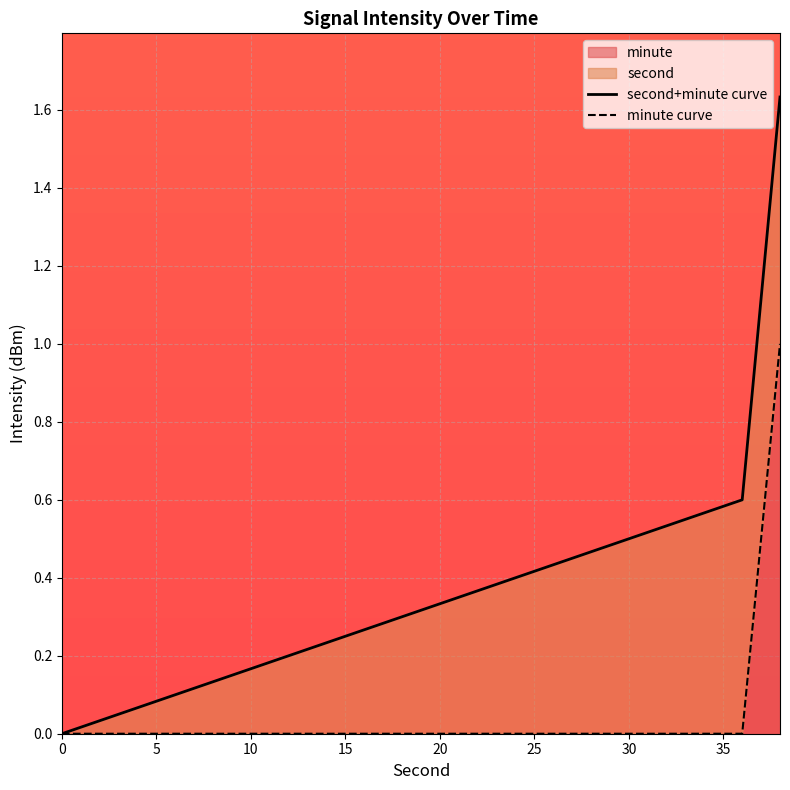

At 10, list the series in order from largest to smallest.

second+minute curve, minute curve